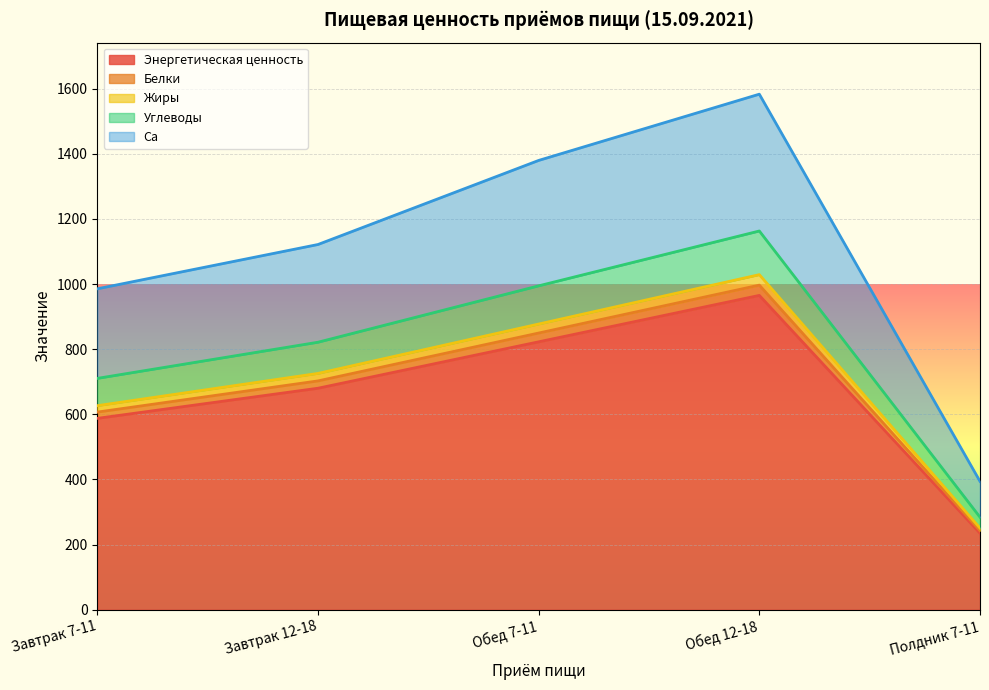

What are all the series names shown in the legend?

Энергетическая ценность, Белки, Жиры, Углеводы, Ca